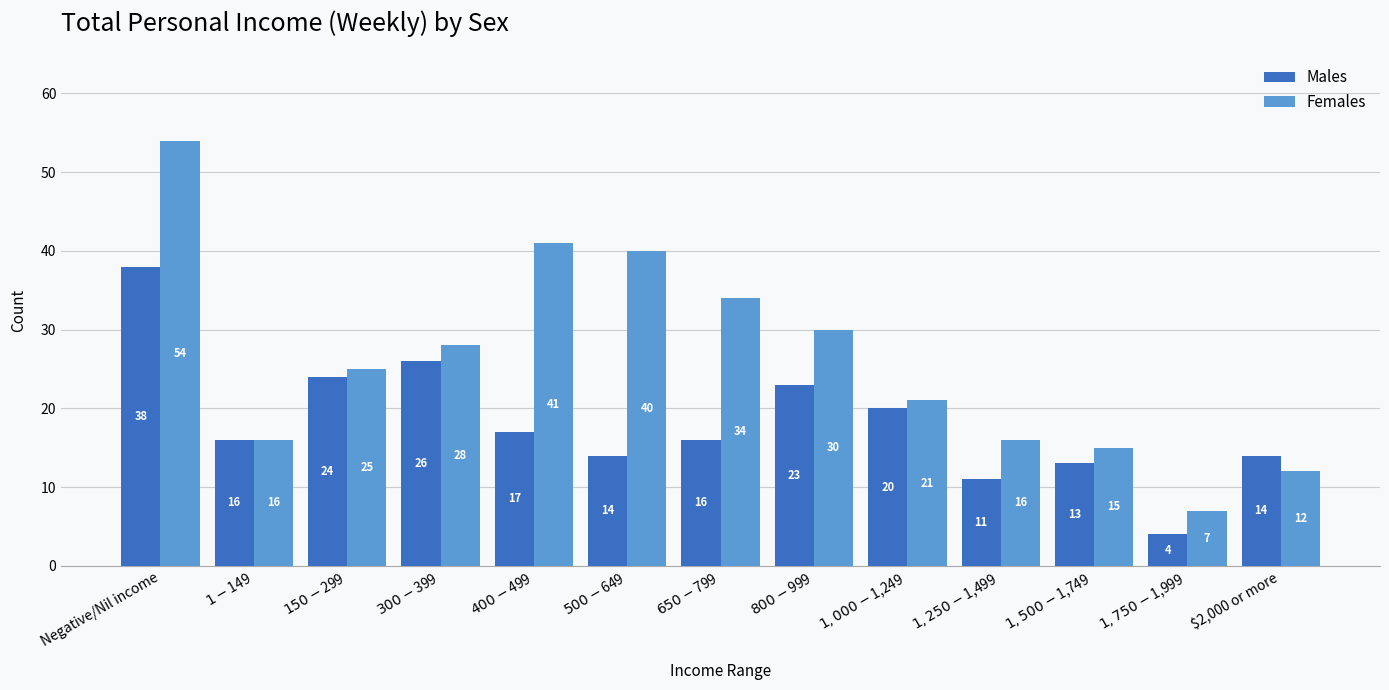

The Males series shows 24 at $150-$299. True or false?

True